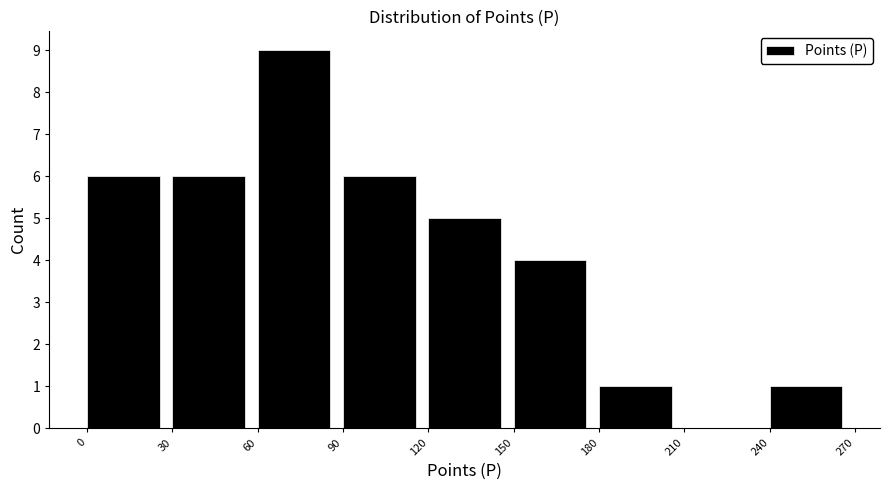

Over which range of the x-axis is the bar tallest?

60 to 90